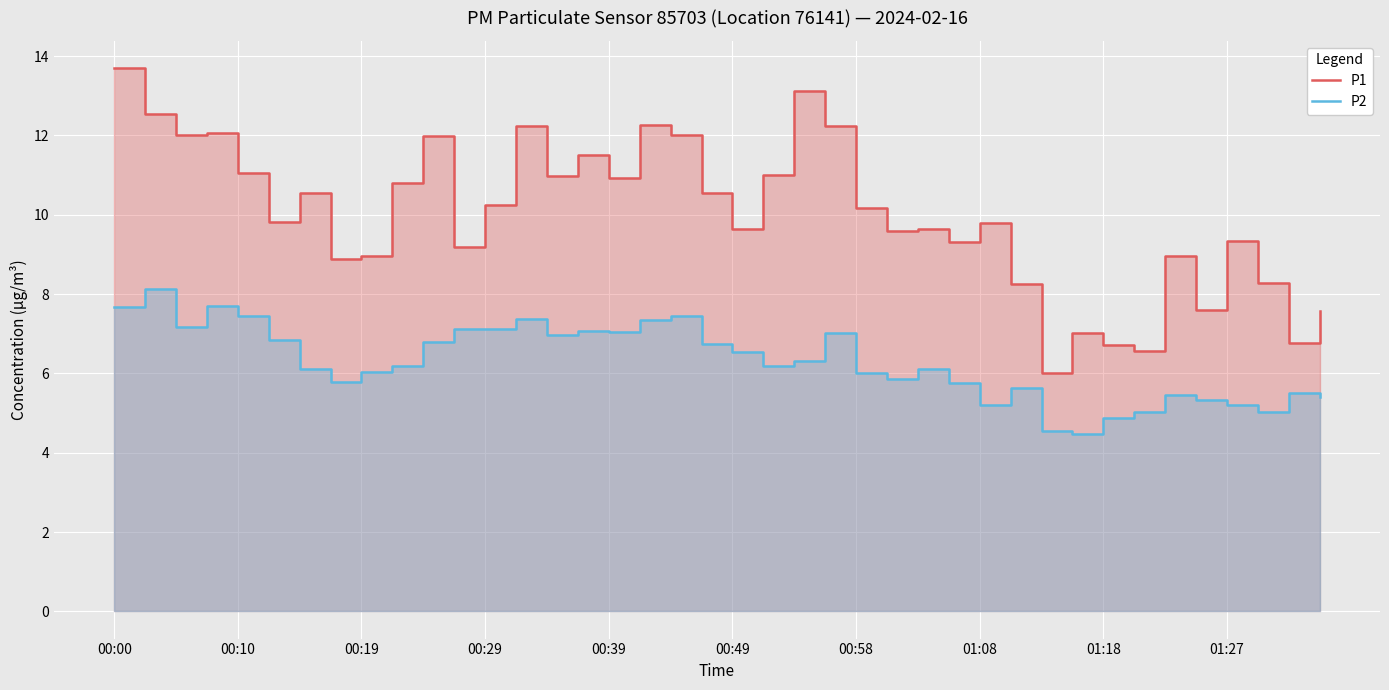

What is the approximate value of P1 at 00:58?

10.2